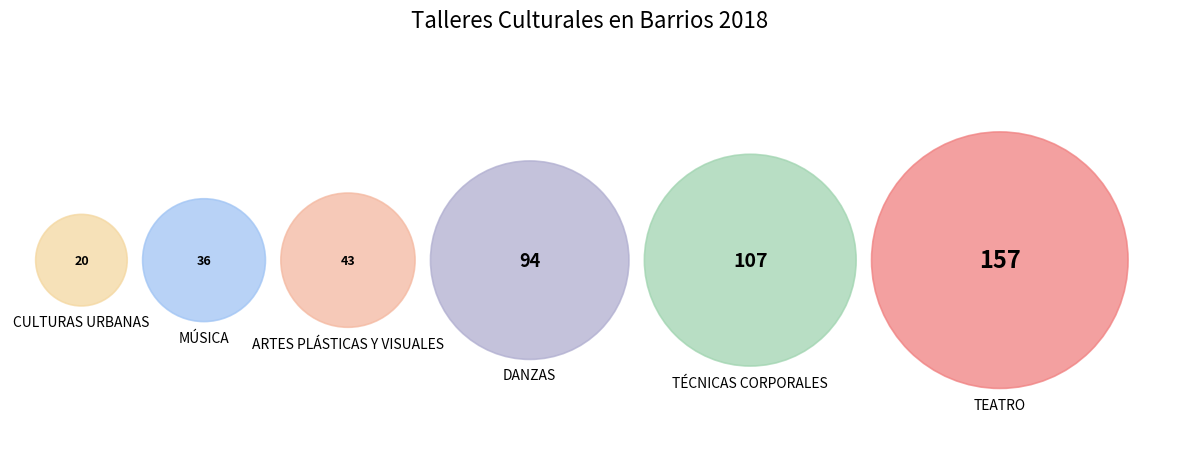

How much of the chart is everything except DANZAS?

79.4%